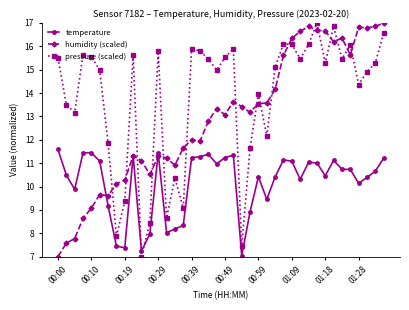

In pressure (scaled), how many points are lower than both neighbors (excluding endpoints)?

12